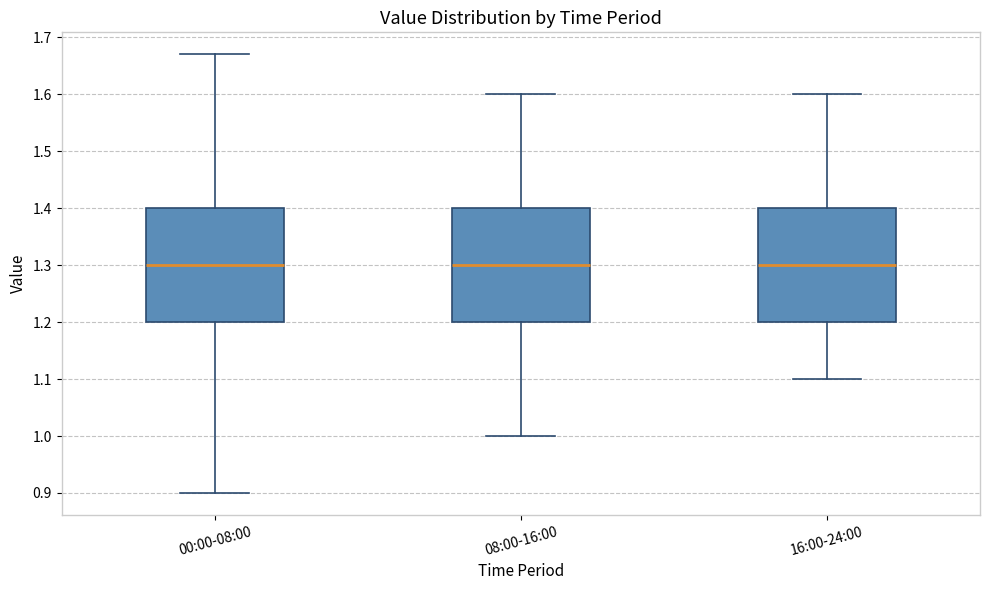

Reading left to right, transcribe this box plot: for each box, give where its median line is, the range the box spans, and where its two whiskers end, as read against the y-axis. The values are not printed on the chart, so give them approximately, as read against the axis.

00:00-08:00: median 1.30, box 1.20 to 1.40, whiskers 0.90 to 1.67
08:00-16:00: median 1.30, box 1.20 to 1.40, whiskers 1.00 to 1.60
16:00-24:00: median 1.30, box 1.20 to 1.40, whiskers 1.10 to 1.60